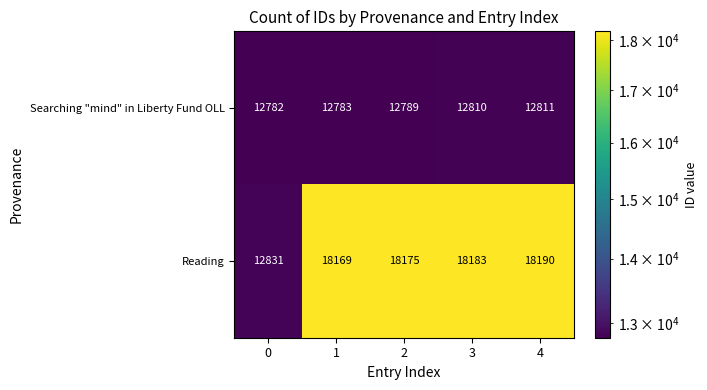

Is it true that Reading equals 17278 at 0?

False